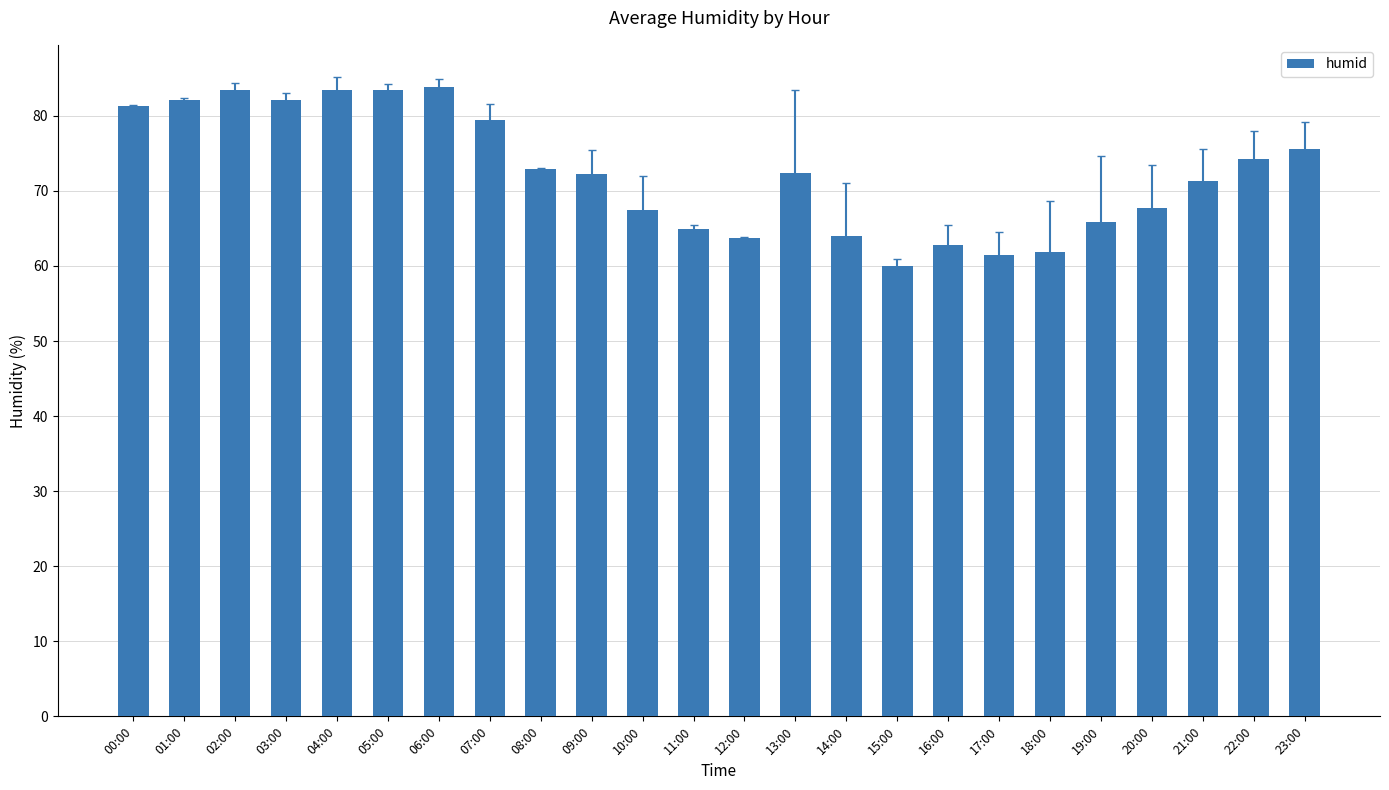

What position from the left is 20:00?

21